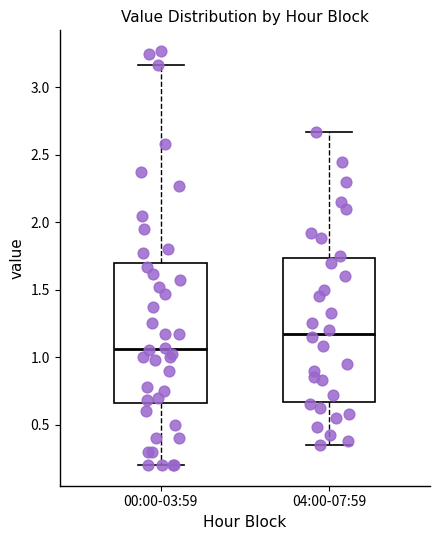

Reading left to right, read every box against the y-axis: the position of its median line, the range the box covers, and the ends of its whiskers. The values are not printed on the chart, so give them approximately, as read against the axis.

00:00-03:59: median 1.05, box 0.65 to 1.70, whiskers 0.20 to 3.15
04:00-07:59: median 1.20, box 0.65 to 1.75, whiskers 0.35 to 2.65